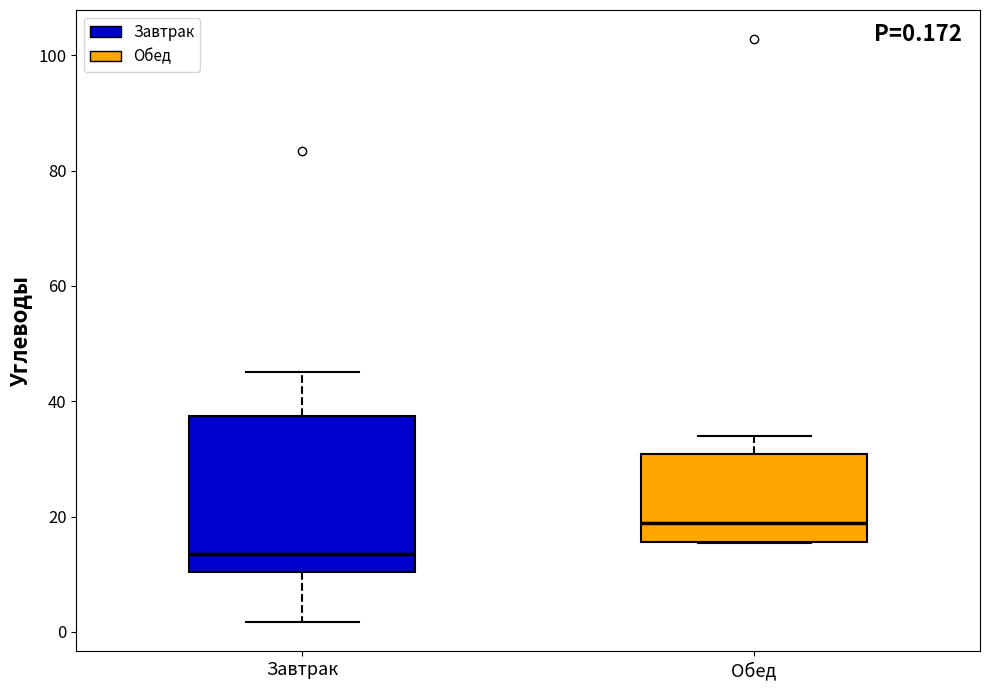

Comparing the boxes themselves (not the whiskers), which one is the tallest?

Завтрак